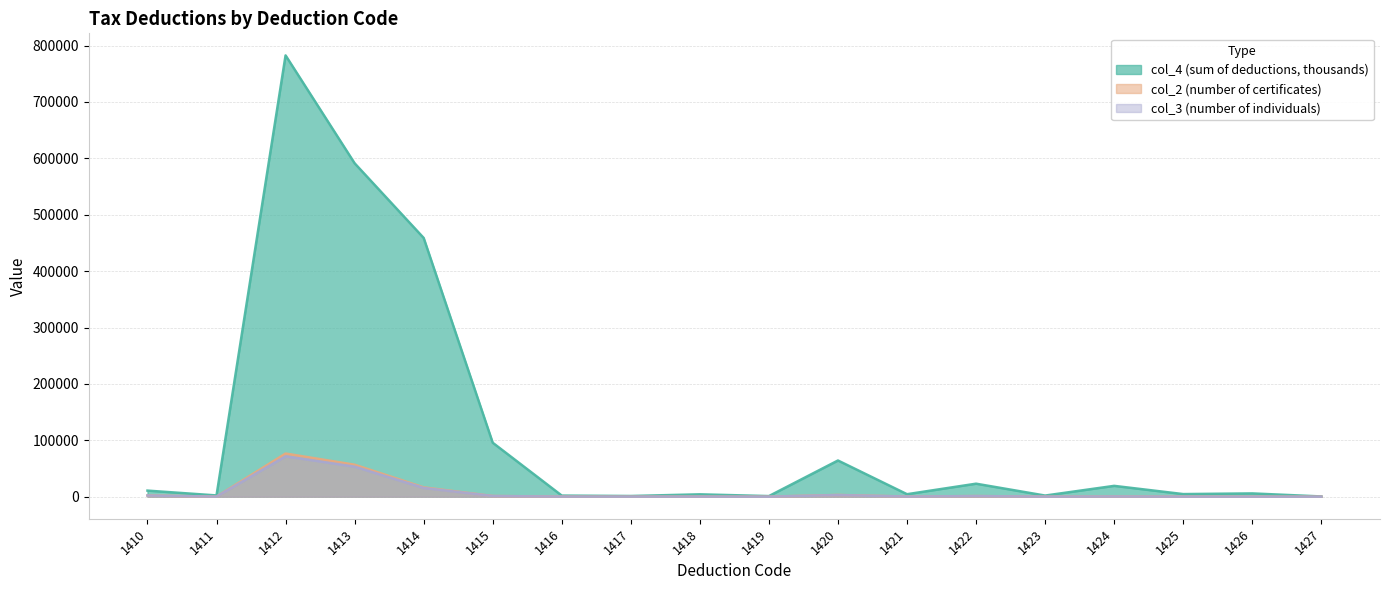

What are all the series names shown in the legend?

col_4 (sum of deductions, thousands), col_2 (number of certificates), col_3 (number of individuals)